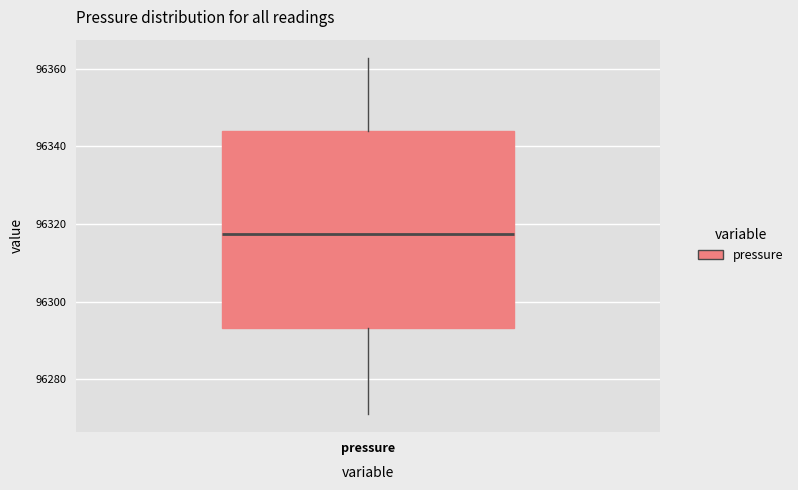

Read this box plot against the y-axis: the position of the median line, the range covered by the box, and the ends of both whiskers. The values are not printed on the chart, so give them approximately, as read against the axis.

median 96318, box 96294 to 96344, whiskers 96270 to 96362